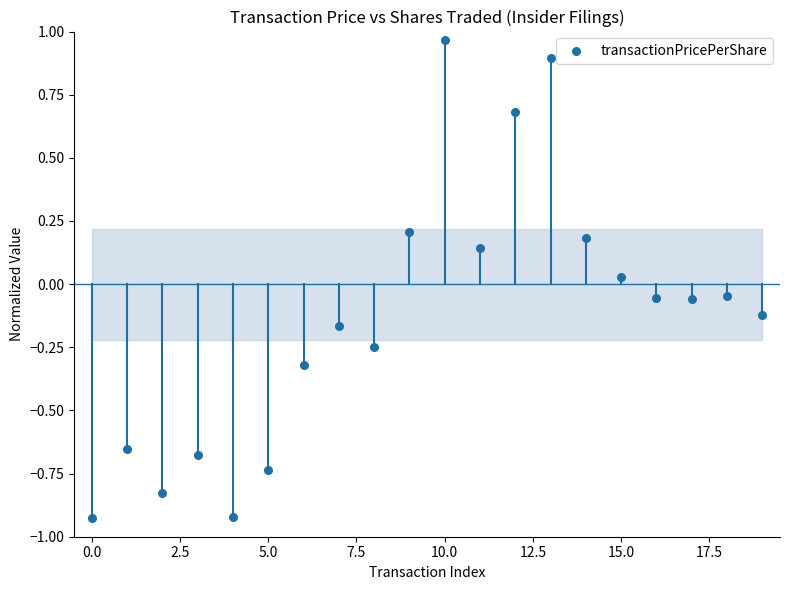

What is the range of Y values (max minus min)?

1.9